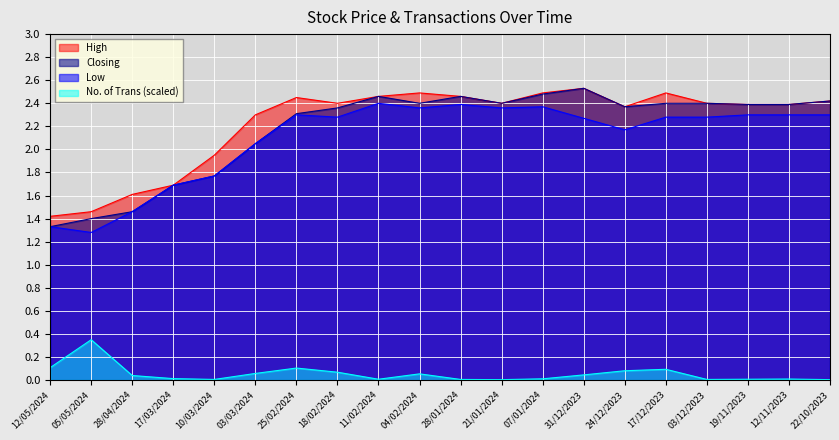

Where is No. of Trans nearest to the value 0?

21/01/2024